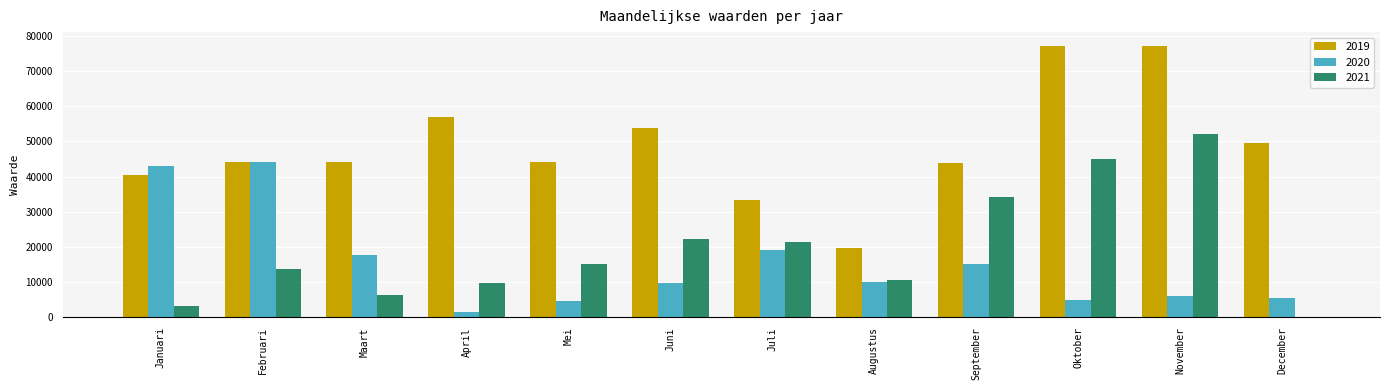

How many distinct data groups are displayed?

3